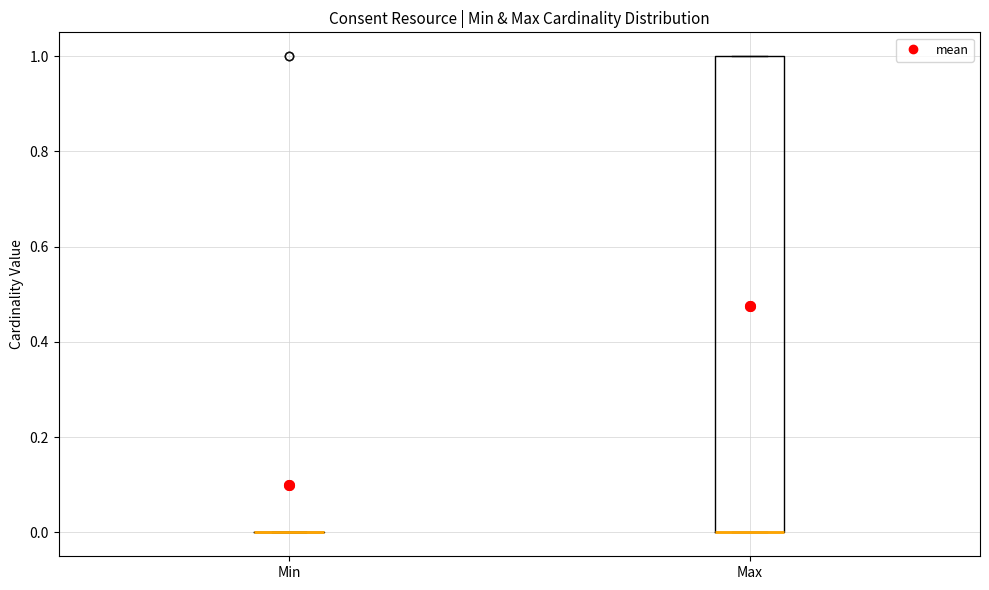

Comparing the boxes themselves (not the whiskers), which one is the tallest?

Max